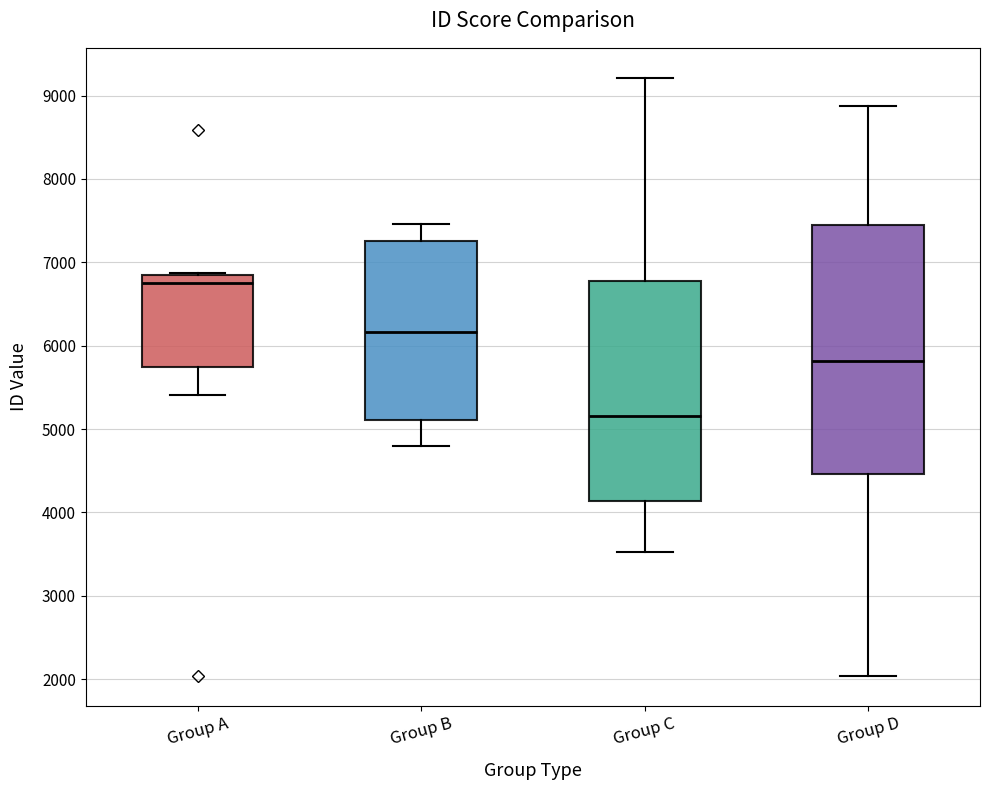

Reading left to right, read every box against the y-axis: the position of its median line, the range the box covers, and the ends of its whiskers. The values are not printed on the chart, so give them approximately, as read against the axis.

Group A: median 6700, box 5700 to 6800, whiskers 5400 to 6900
Group B: median 6200, box 5100 to 7300, whiskers 4800 to 7500
Group C: median 5200, box 4100 to 6800, whiskers 3500 to 9200
Group D: median 5800, box 4500 to 7500, whiskers 2000 to 8900